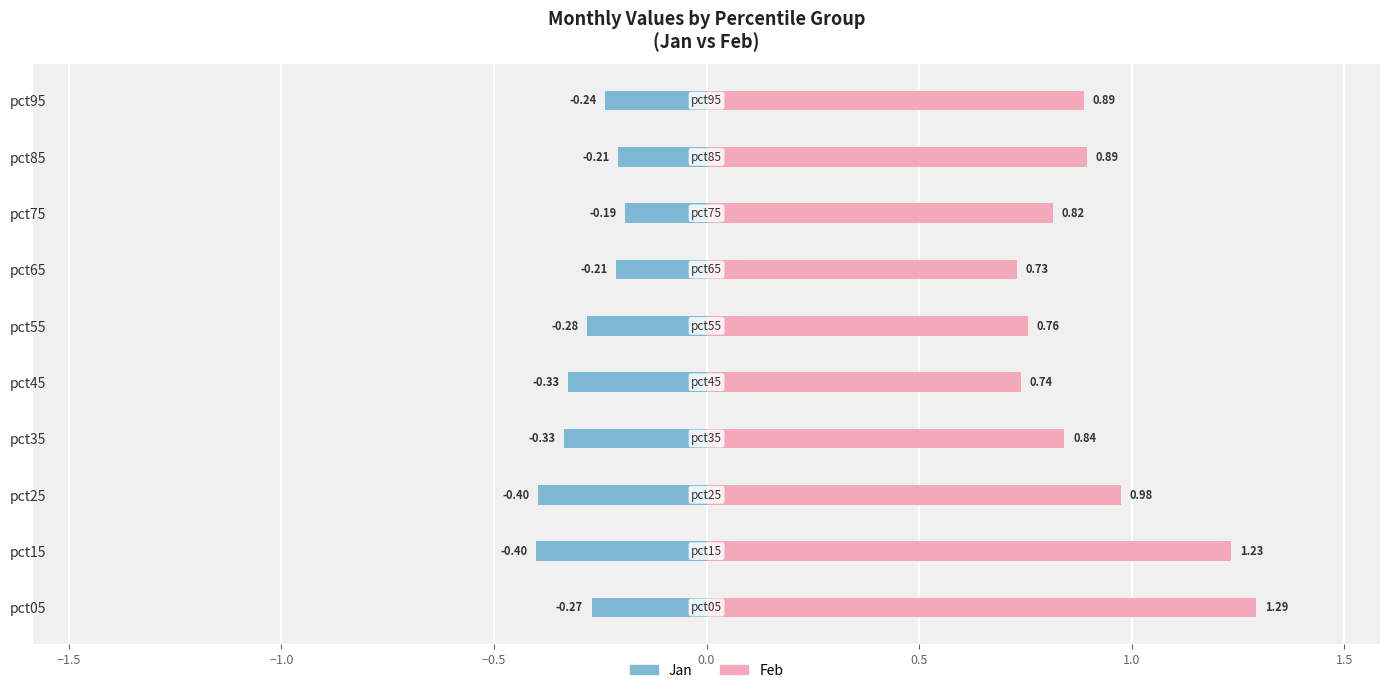

How many groups of bars are there?

10